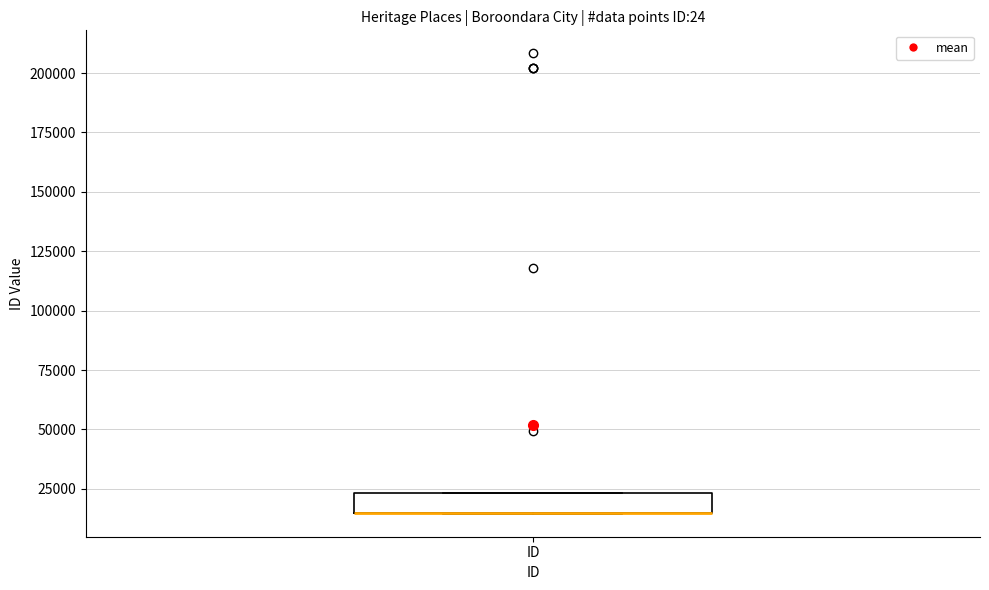

Where is the upper edge of the box for ID on the y-axis? The values are not printed on the chart, so give them approximately, as read against the axis.

25000